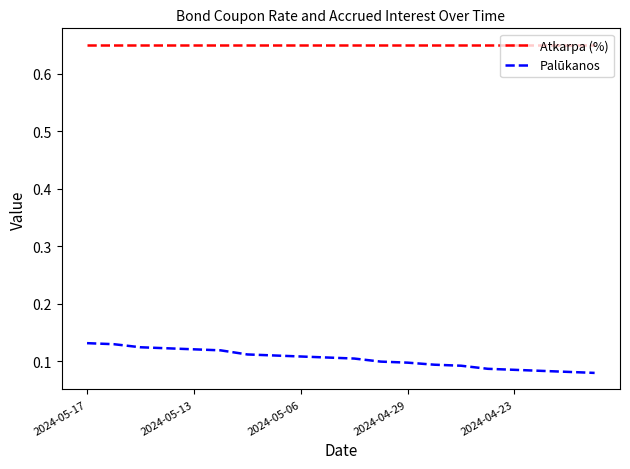

What is the sum of all Palūkanos values?

2.1